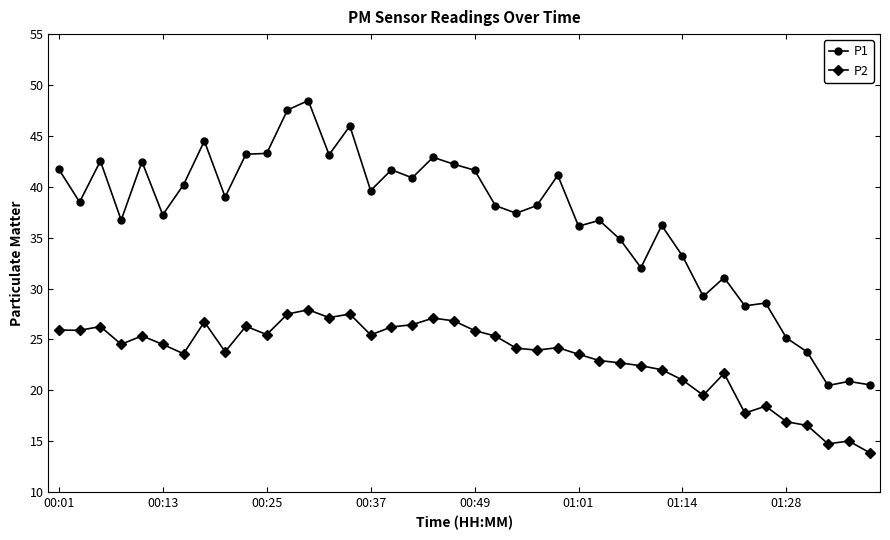

What is the sum of all P2 values?

933.2